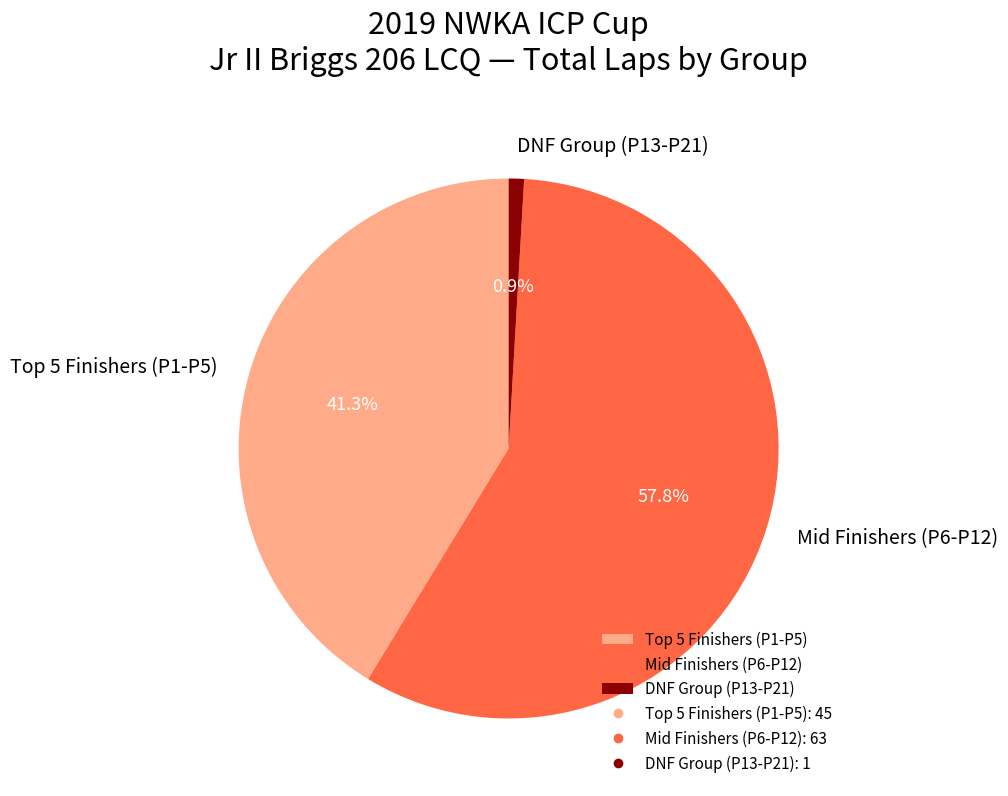

What is the majority slice?

Mid Finishers (P6-P12)